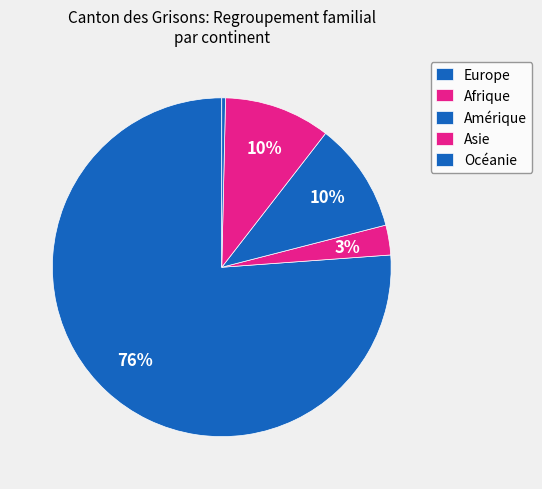

What percentage is the Asie slice, to the nearest percent?

10%